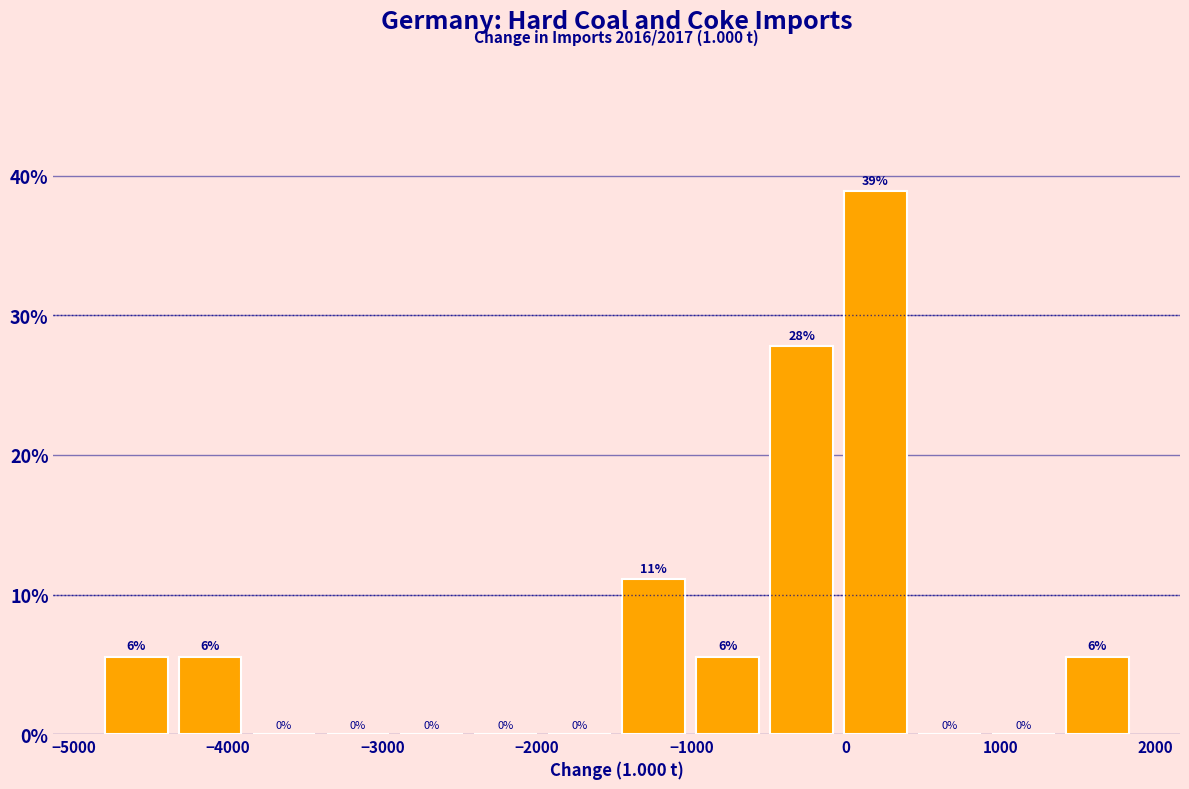

Over which range of the x-axis is the bar tallest?

0 to 400